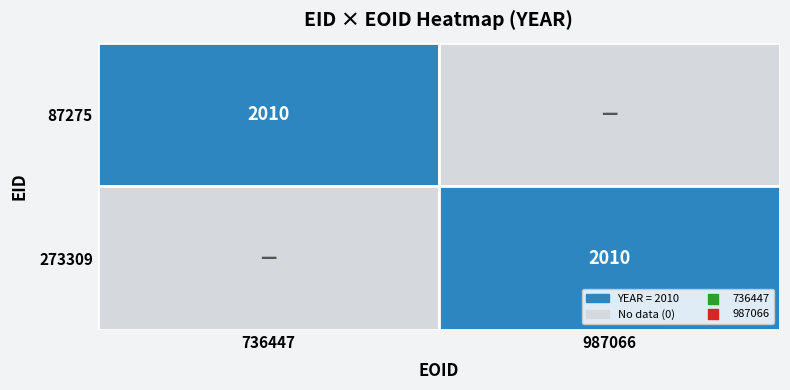

Reading left to right, what are all the values shown in this chart?

736447: 87275=2010	273309=0
987066: 87275=0	273309=2010